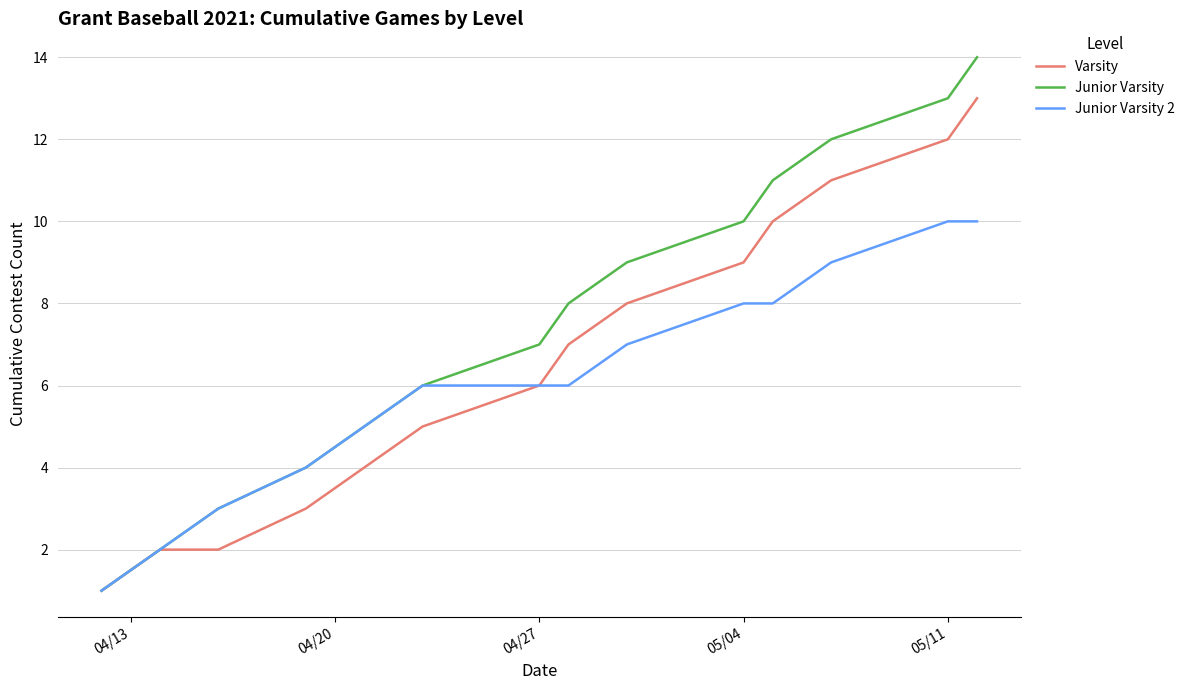

List the series in order of their overall mean, highest first.

Junior Varsity, Varsity, Junior Varsity 2